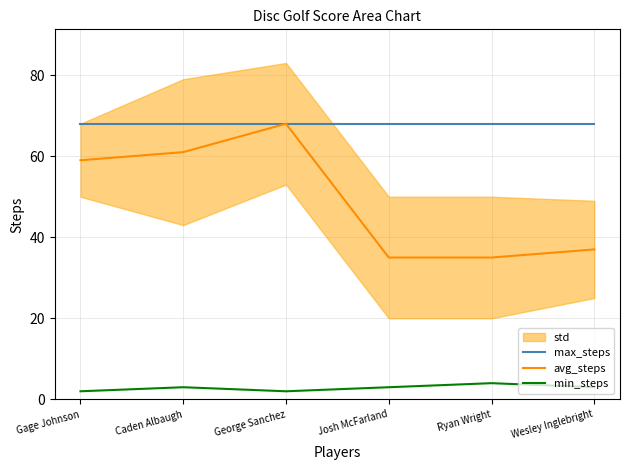

Reading left to right, what are all the values shown in this chart?

max_steps: 68	68	68	68	68	68
avg_steps: 59	61	68	35	35	37
min_steps: 2	3	2	3	4	3